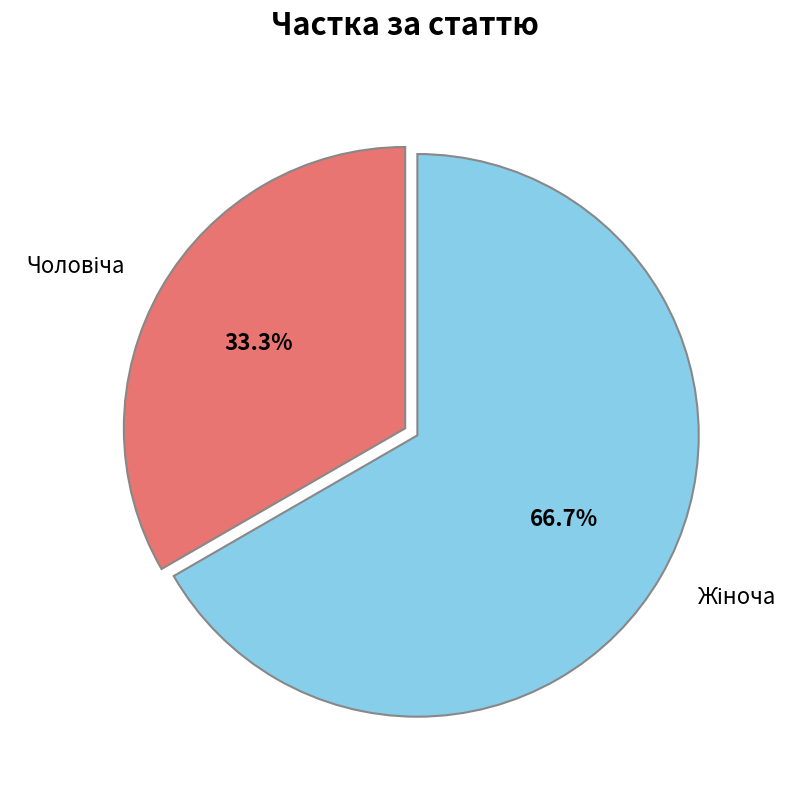

Is there any slice that represents more than half of the pie?

Yes